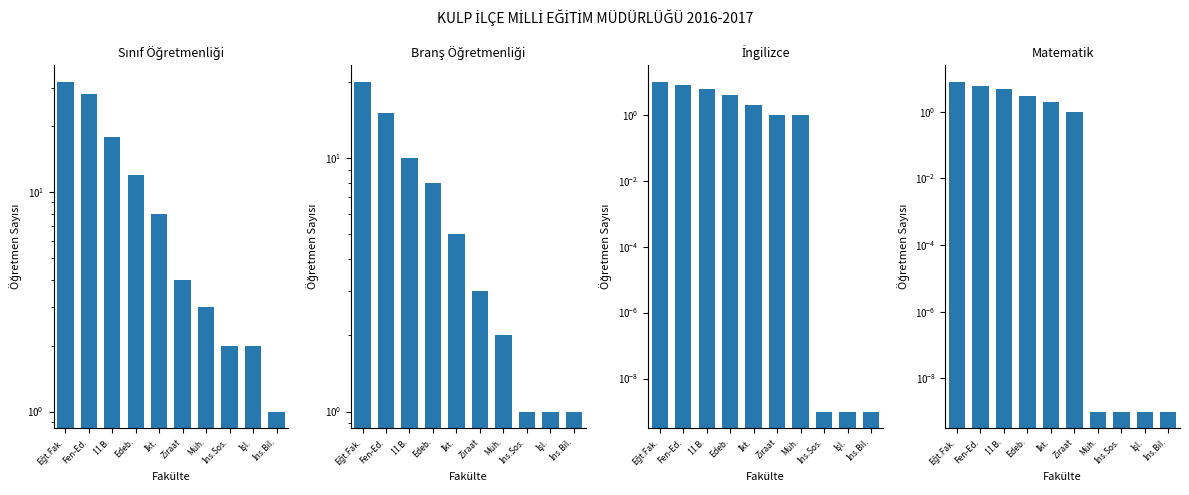

Which series has the largest range (max minus min)?

Sınıf Öğretmenliği